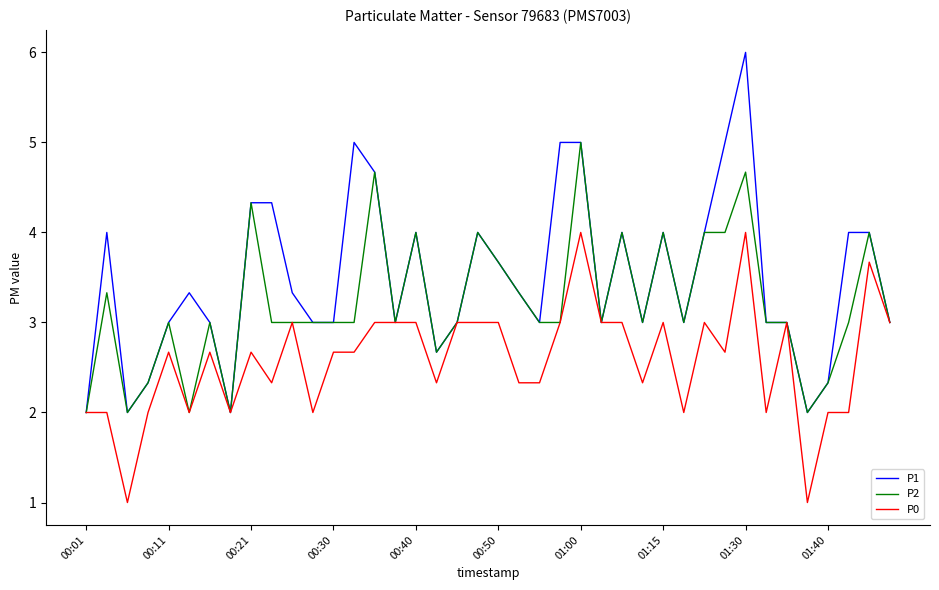

Which series has the largest total across all categories?

P1